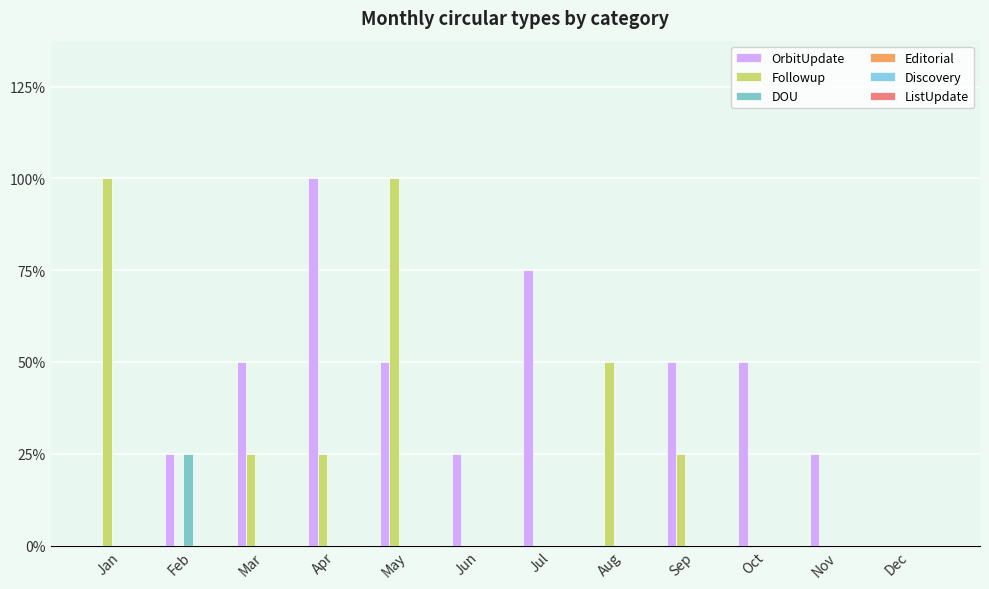

Does the chart contain stacked bars?

No